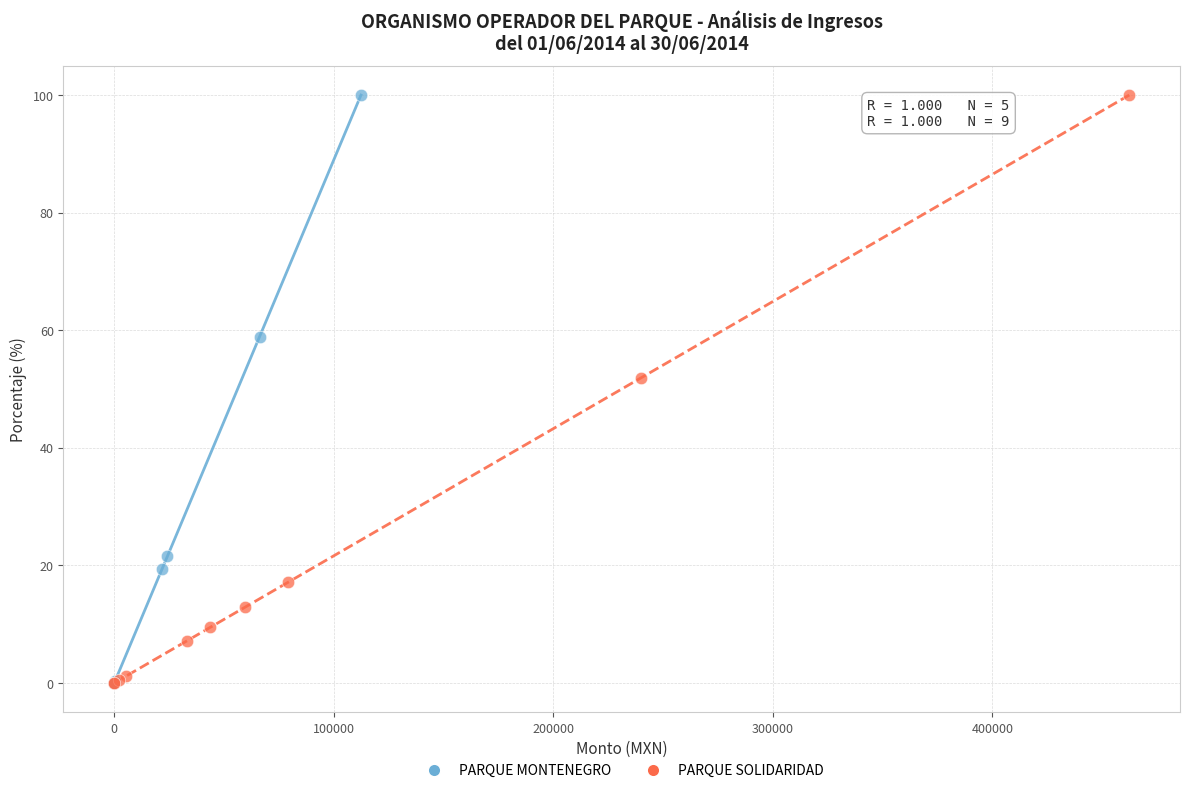

Which series has the widest spread of Y values?

PARQUE MONTENEGRO